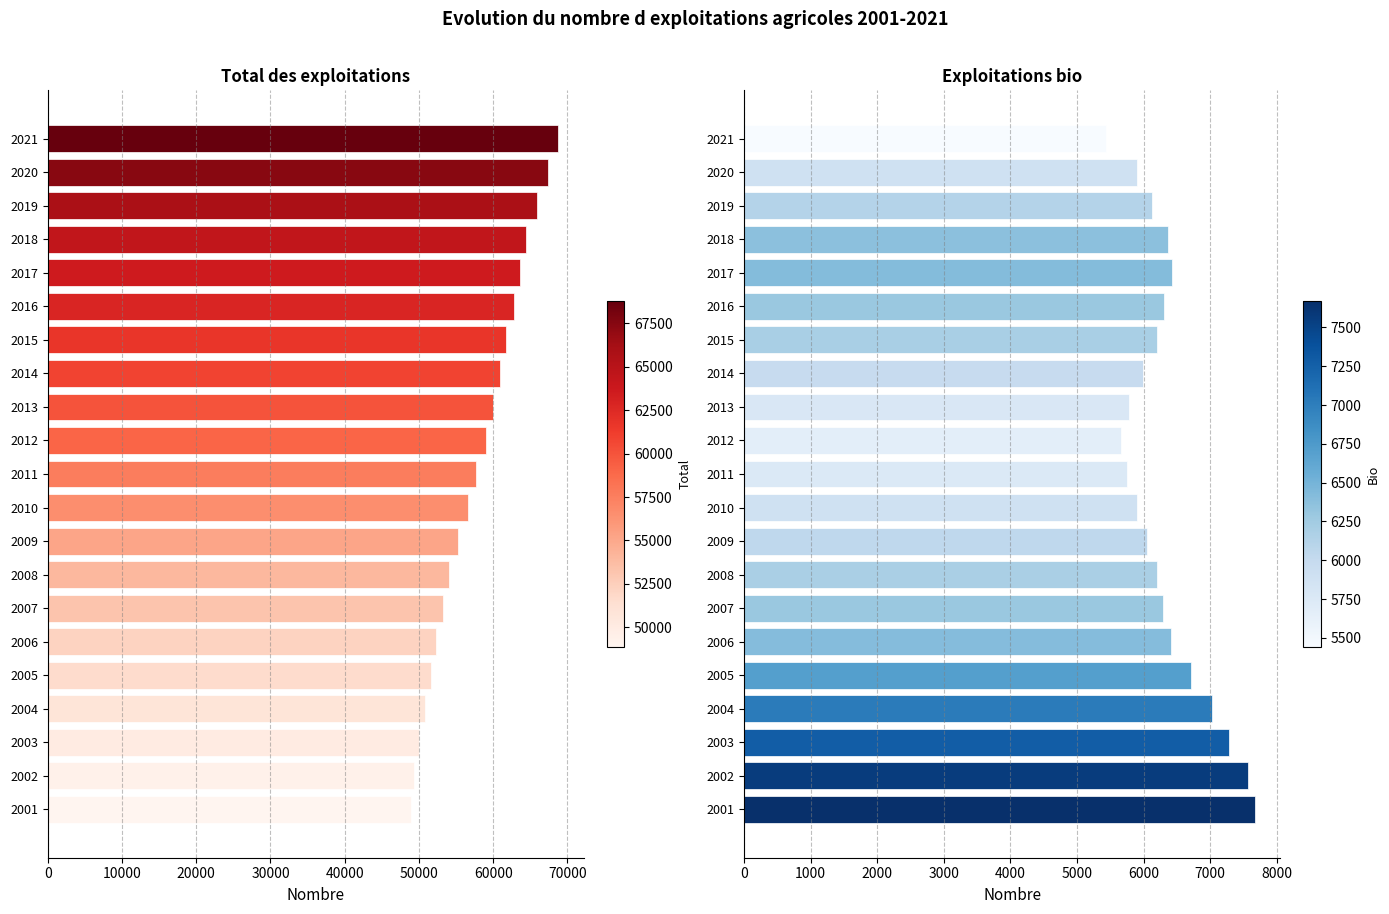

Between 2011 and 2017, which is larger?

2017